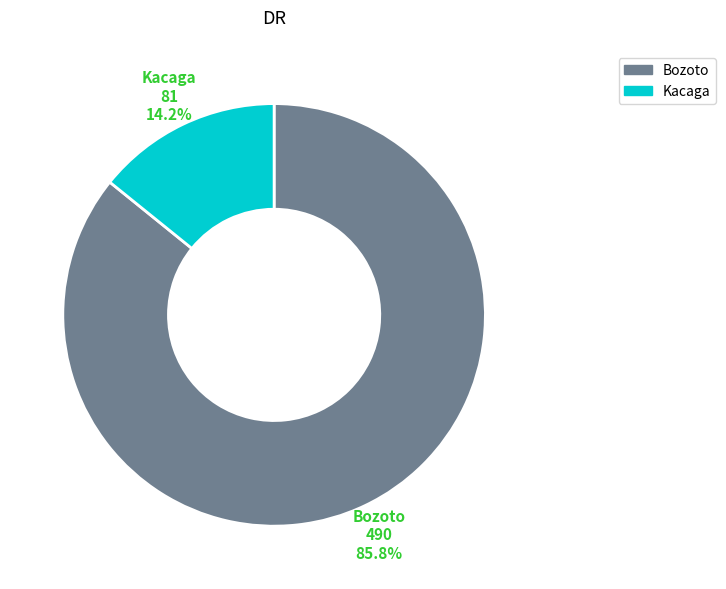

Which has a higher value, Bozoto or Kacaga?

Bozoto